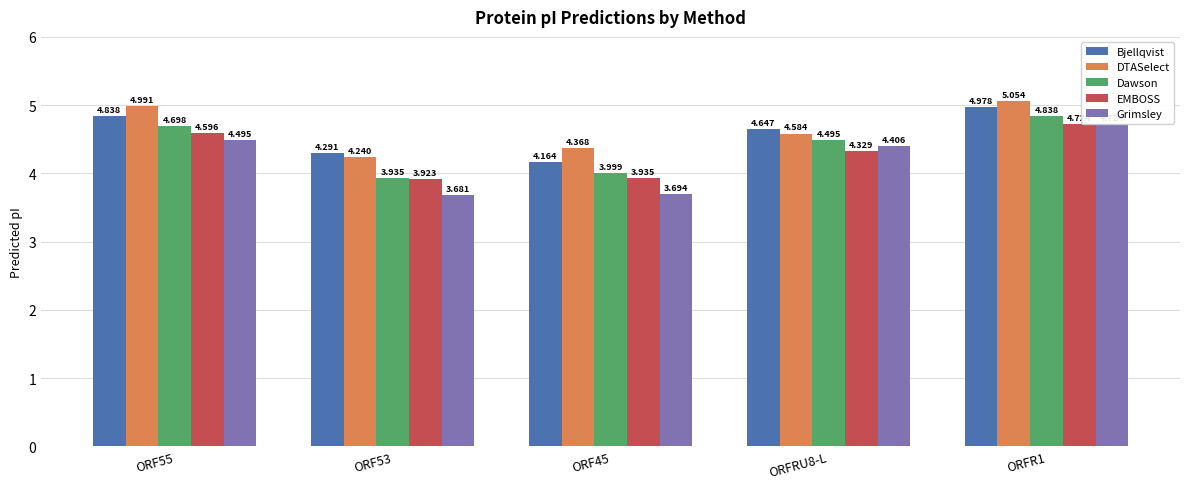

Which series changed the most between ORFRU8-L and ORFR1?

DTASelect